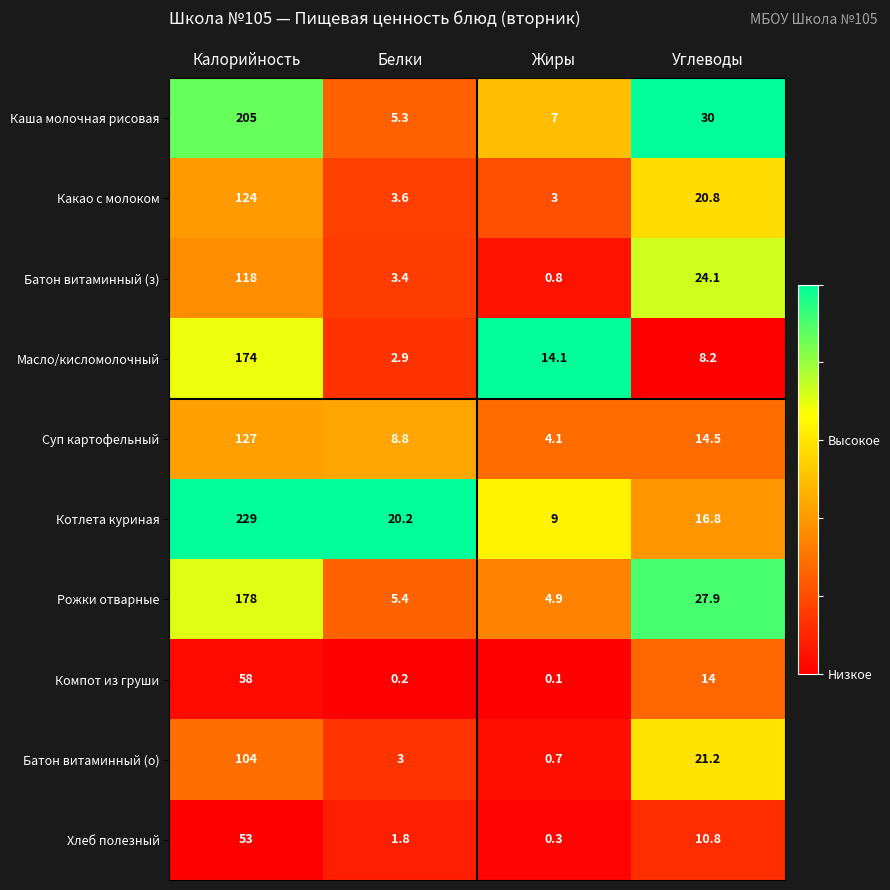

Which series has the largest range (max minus min)?

Котлета куриная